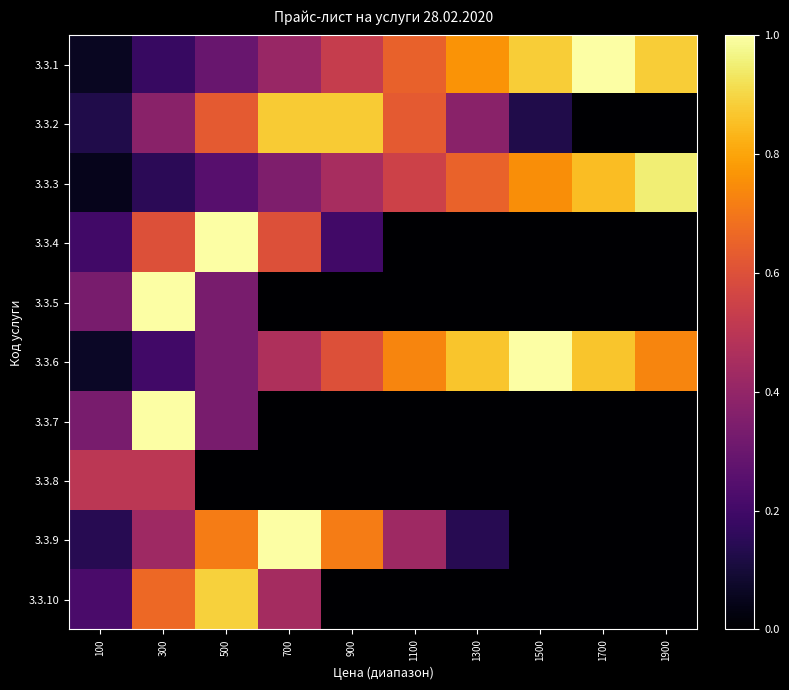

Reading left to right, list all the values displayed in this chart.

3.3.1: 100=0.1	300=0.2	500=0.3	700=0.4	900=0.5	1100=0.6	1300=0.8	1500=0.9	1700=1.0	1900=0.9
3.3.2: 100=0.1	300=0.4	500=0.6	700=0.9	900=0.9	1100=0.6	1300=0.4	1500=0.1	1700=0.0	1900=0.0
3.3.3: 100=0.1	300=0.1	500=0.2	700=0.3	900=0.5	1100=0.6	1300=0.7	1500=0.8	1700=0.8	1900=0.9
3.3.4: 100=0.2	300=0.6	500=1.0	700=0.6	900=0.2	1100=0.0	1300=0.0	1500=0.0	1700=0.0	1900=0.0
3.3.5: 100=0.3	300=1.0	500=0.3	700=0.0	900=0.0	1100=0.0	1300=0.0	1500=0.0	1700=0.0	1900=0.0
3.3.6: 100=0.1	300=0.2	500=0.3	700=0.5	900=0.6	1100=0.7	1300=0.9	1500=1.0	1700=0.9	1900=0.7
3.3.7: 100=0.3	300=1.0	500=0.3	700=0.0	900=0.0	1100=0.0	1300=0.0	1500=0.0	1700=0.0	1900=0.0
3.3.8: 100=0.5	300=0.5	500=0.0	700=0.0	900=0.0	1100=0.0	1300=0.0	1500=0.0	1700=0.0	1900=0.0
3.3.9: 100=0.1	300=0.4	500=0.7	700=1.0	900=0.7	1100=0.4	1300=0.1	1500=0.0	1700=0.0	1900=0.0
3.3.10: 100=0.2	300=0.7	500=0.9	700=0.4	900=0.0	1100=0.0	1300=0.0	1500=0.0	1700=0.0	1900=0.0